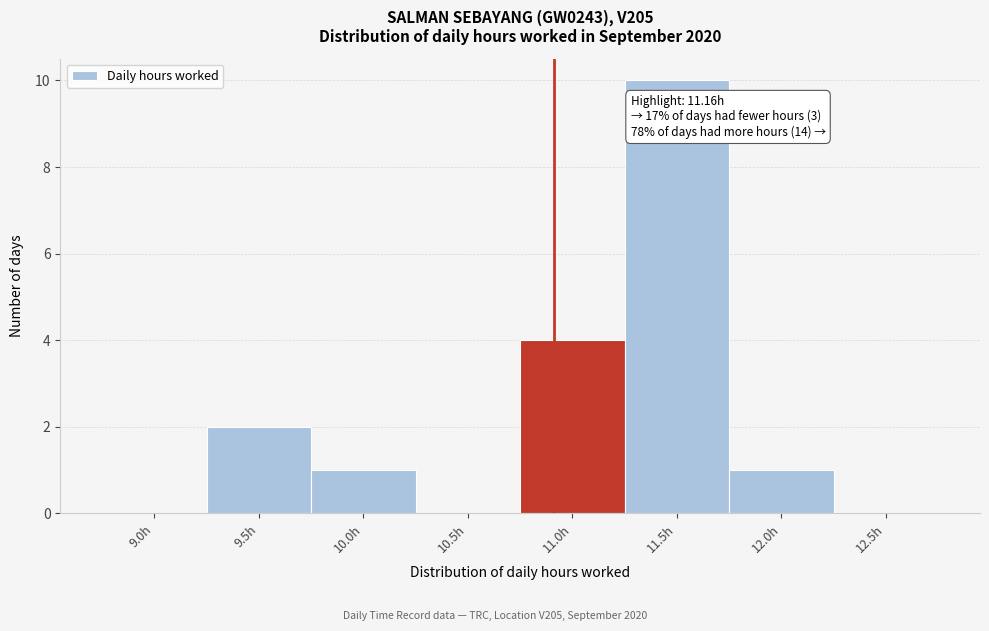

Reading left to right, transcribe all the data shown in this chart.

9.0h=0	9.5h=2	10.0h=1	10.5h=0	11.0h=4	11.5h=10	12.0h=1	12.5h=0